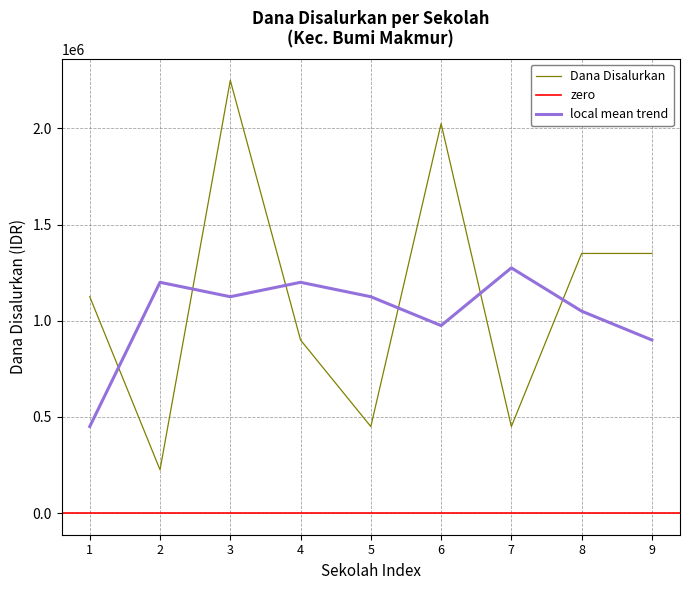

The value of Dana Disalurkan at 5 is 614553. True or false?

False